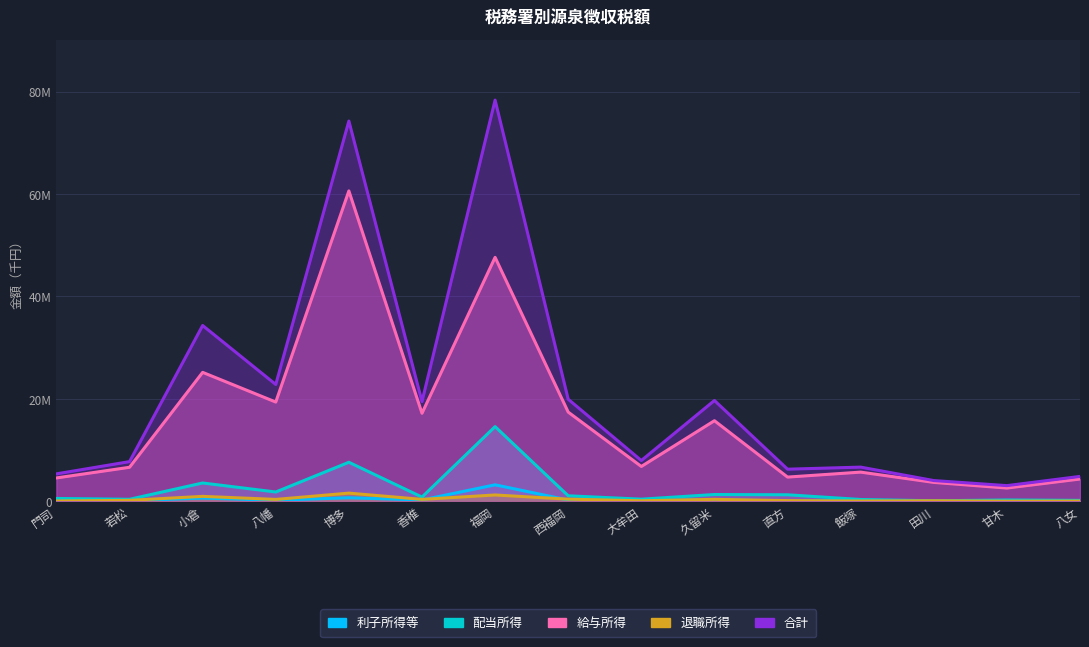

Between 西福岡 and 飯塚, which is larger?

西福岡